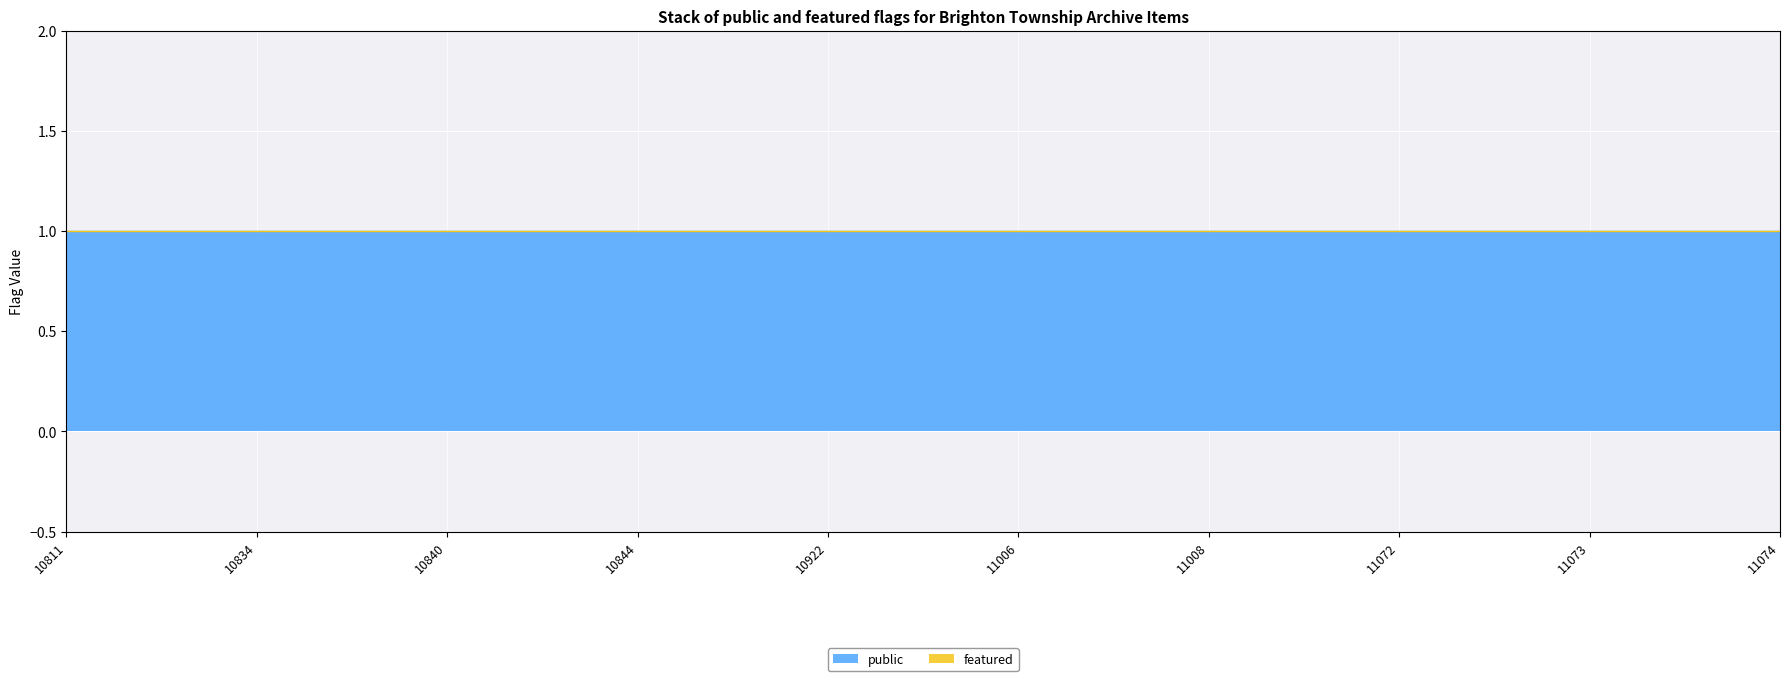

List the labels in order of public value, largest first.

10811, 10834, 10840, 10844, 10922, 11006, 11008, 11072, 11073, 11074